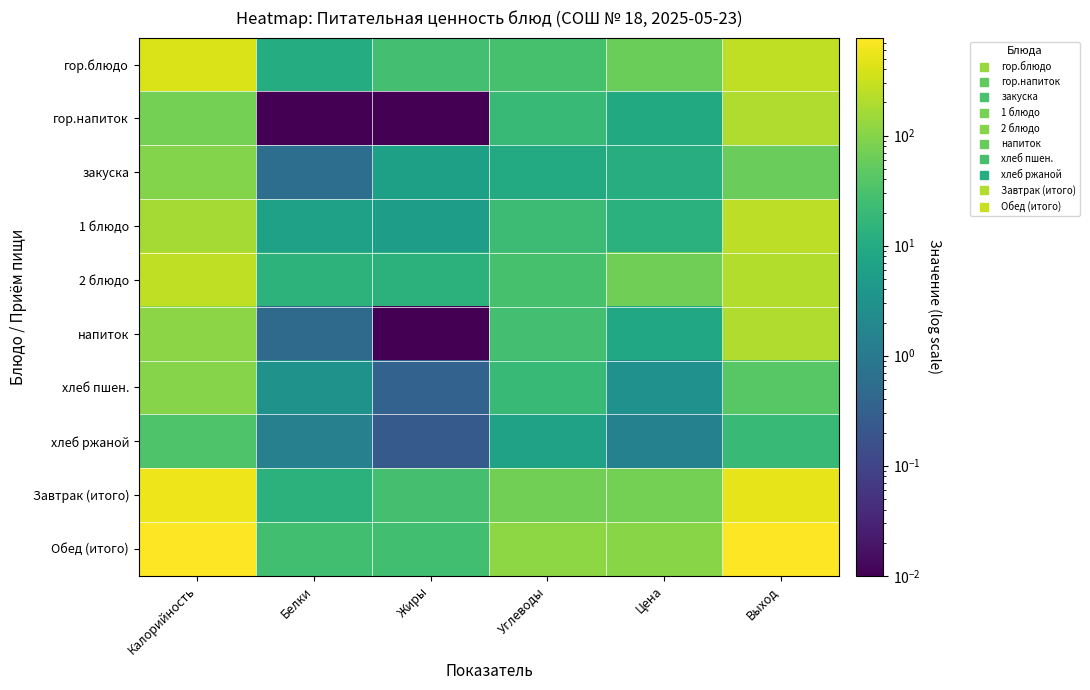

How many distinct data groups are displayed?

10